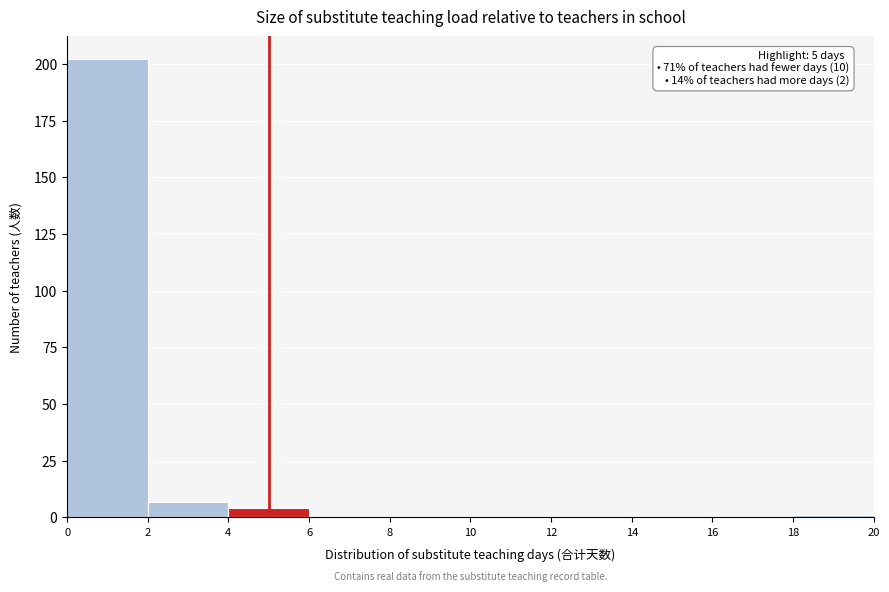

Over which range of the x-axis is the bar tallest?

0 to 2